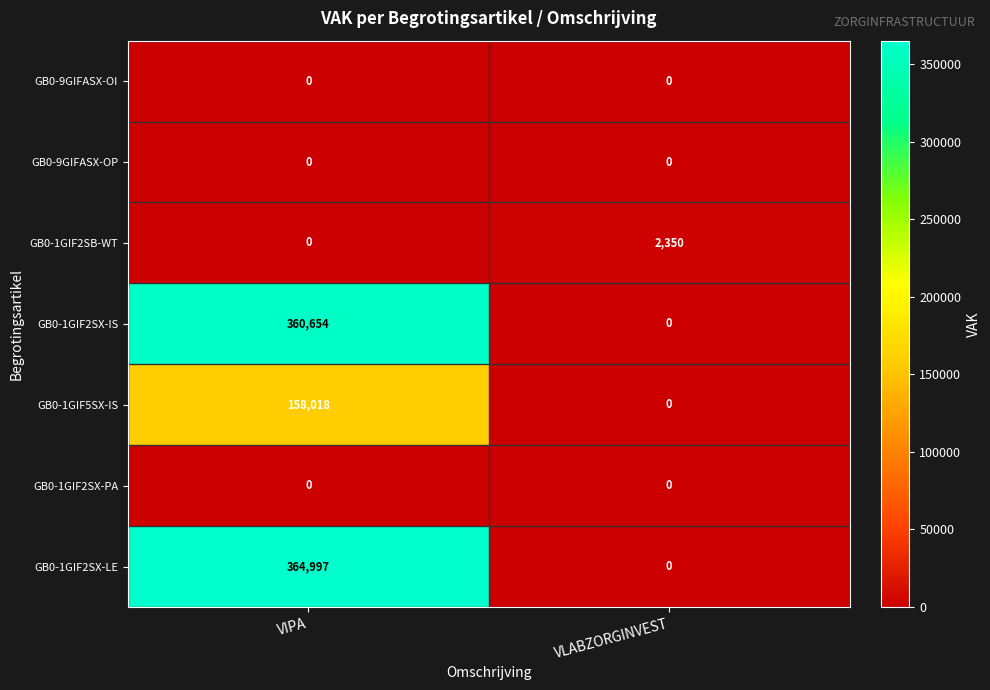

What is the difference between the highest and lowest values at VLABZORGINVEST?

2350